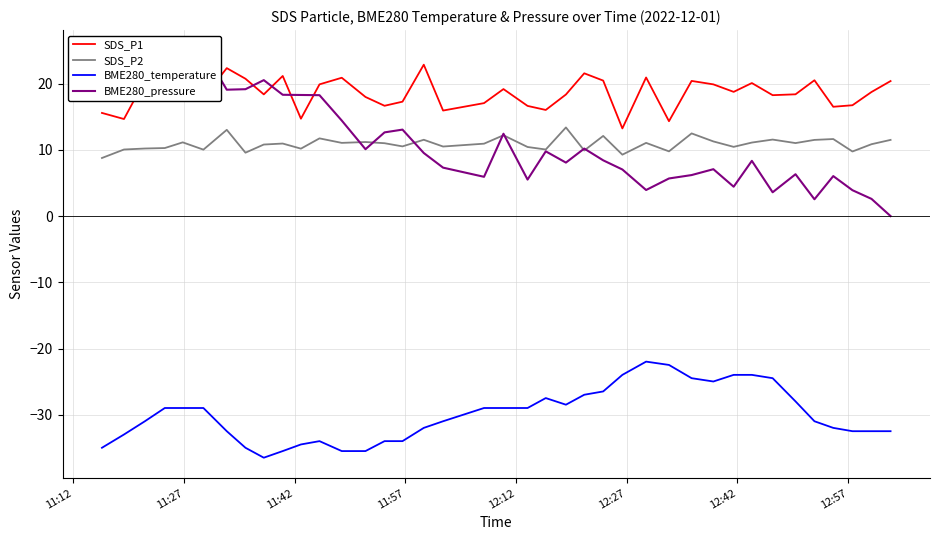

How many distinct data groups are displayed?

4